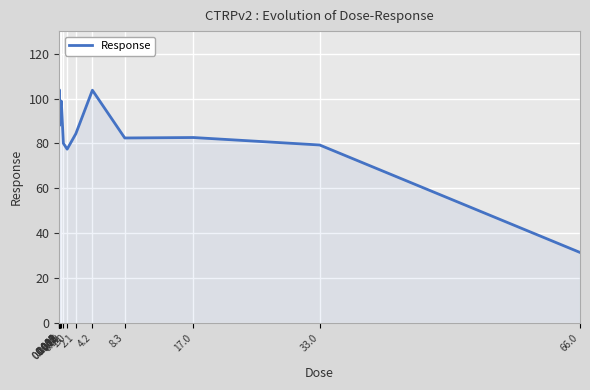

What is the difference between the maximum and minimum values?

72.4